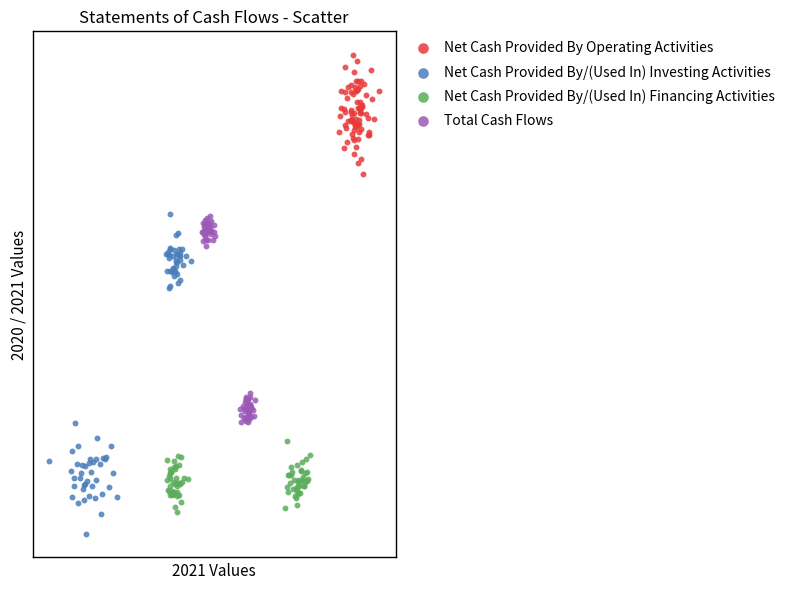

Which series reaches the maximum Y coordinate?

Net Cash Provided By Operating Activities